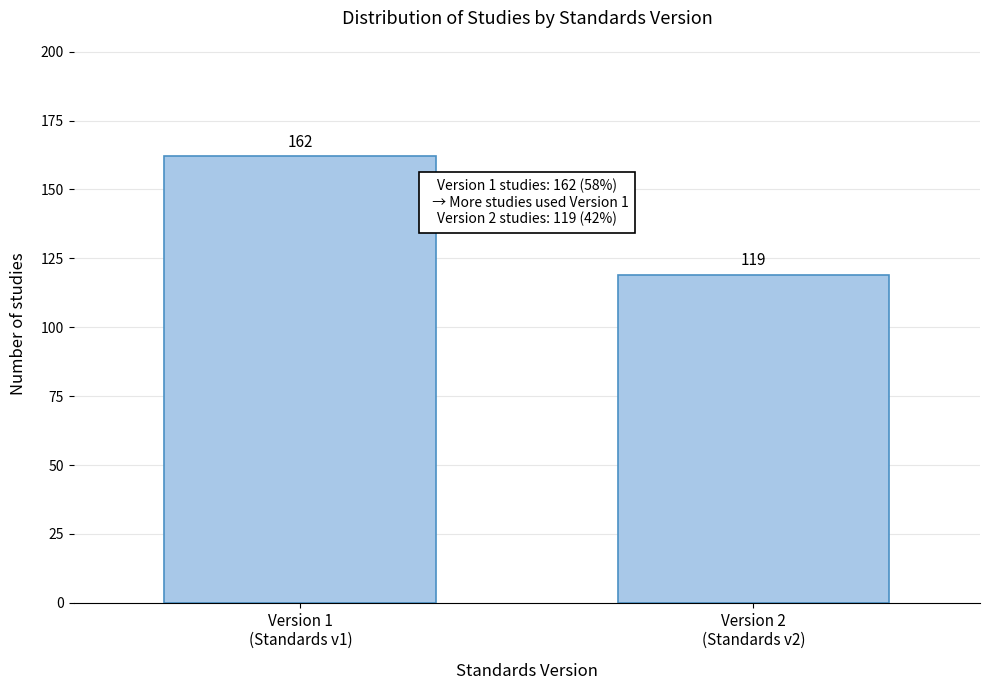

Reading left to right, list all the values displayed in this chart.

162	119